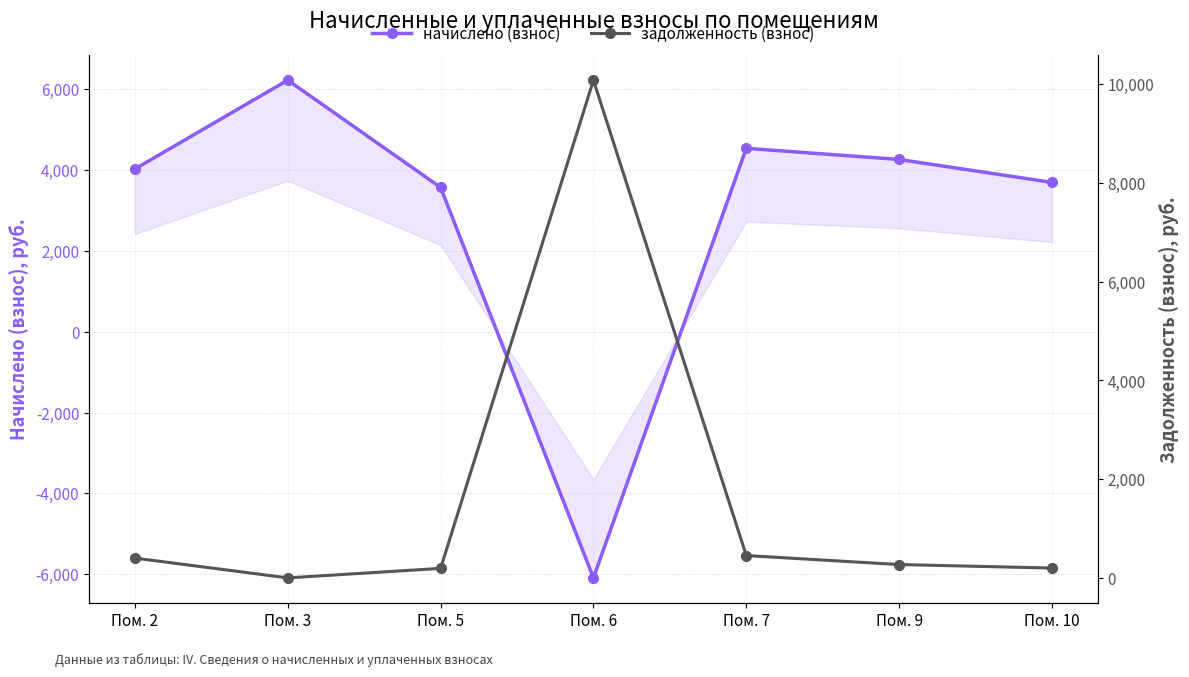

Reading right to left, what are all the values shown in this chart?

начислено (взнос): 3684.6	4250.4	4526.4	-6085.8	3560.4	6210.0	4015.8
задолженность (взнос): 199.6	270.4	452.6	10085.0	192.9	0.0	401.6